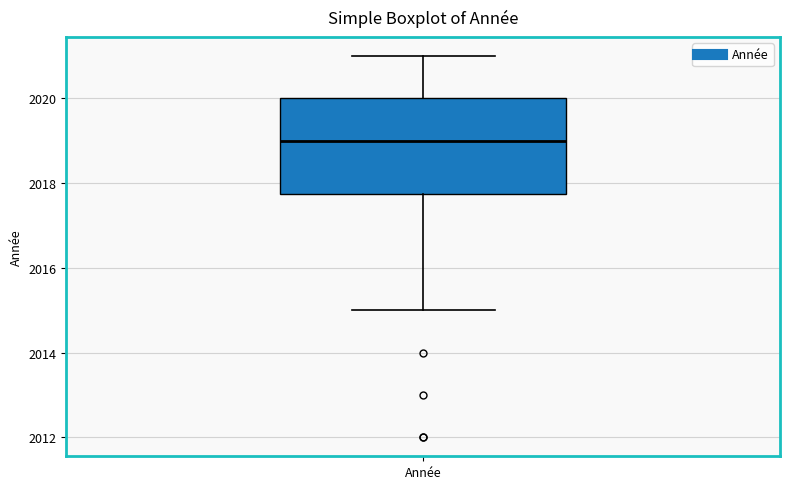

Transcribe this box plot: give where the median line is, the range the box spans, and where the two whiskers end, as read against the y-axis. The values are not printed on the chart, so give them approximately, as read against the axis.

median 2019.0, box 2017.8 to 2020.0, whiskers 2015.0 to 2021.0